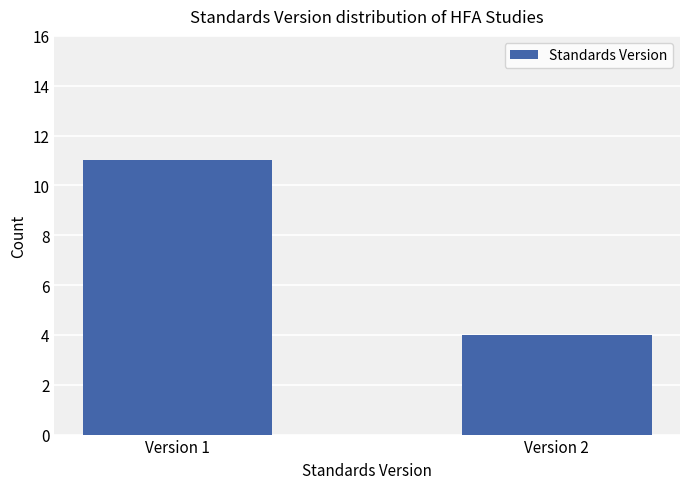

Reading left to right, list all the values displayed in this chart.

Version 1=11	Version 2=4